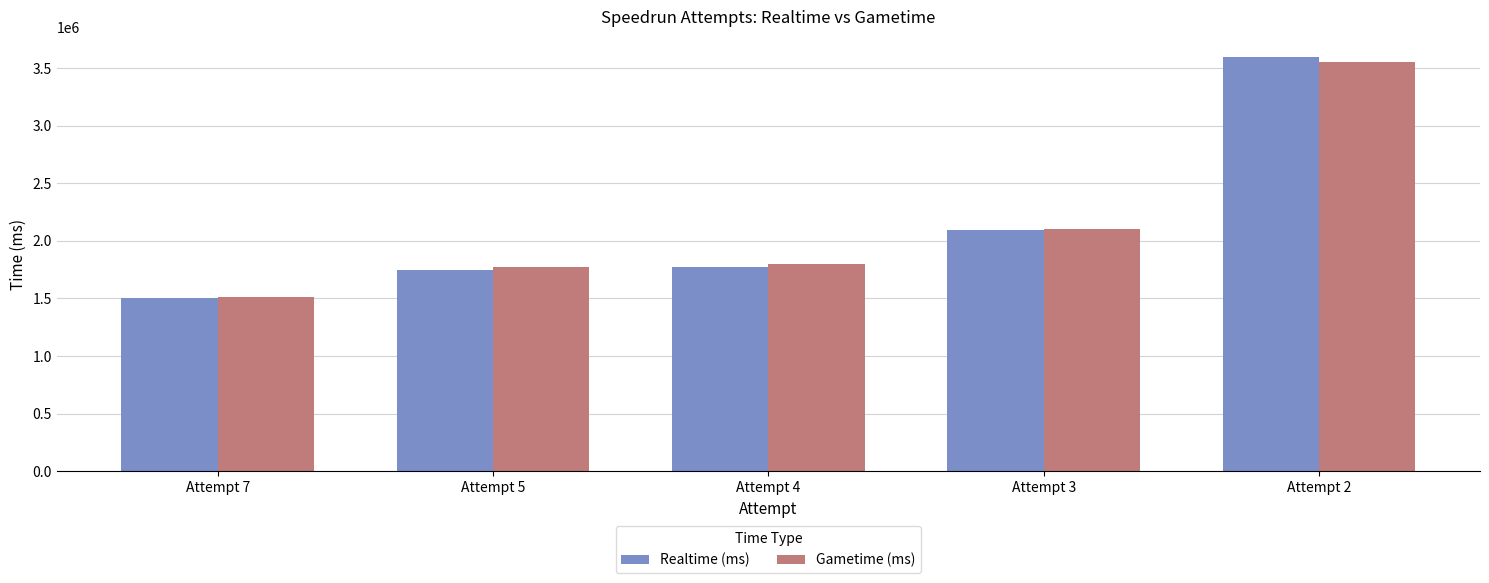

What are all the series names shown in the legend?

Realtime (ms), Gametime (ms)